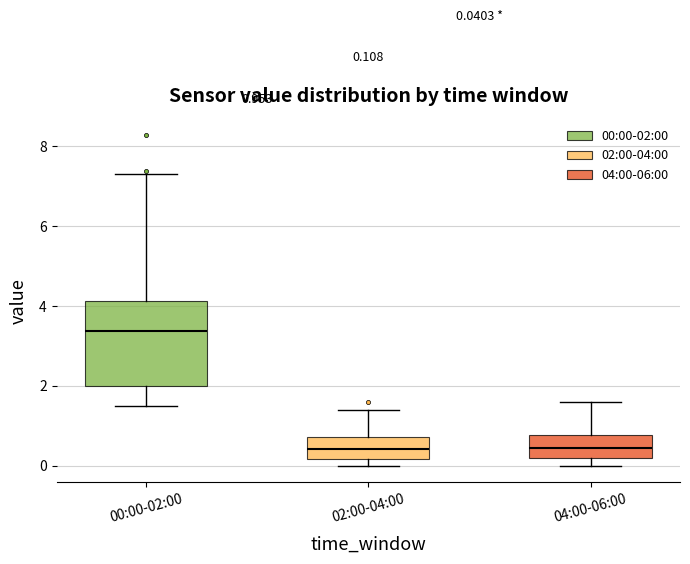

Which box has the highest median line?

00:00-02:00